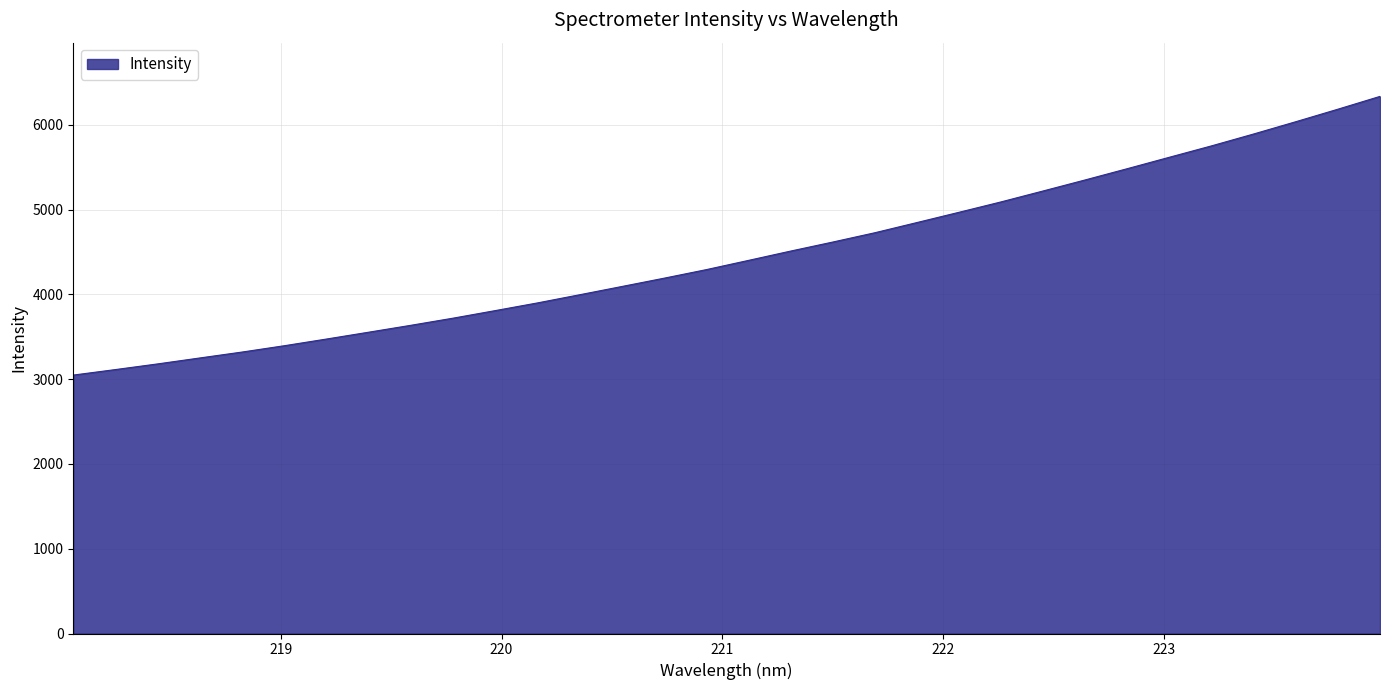

What is the sum of all values?

143003.1